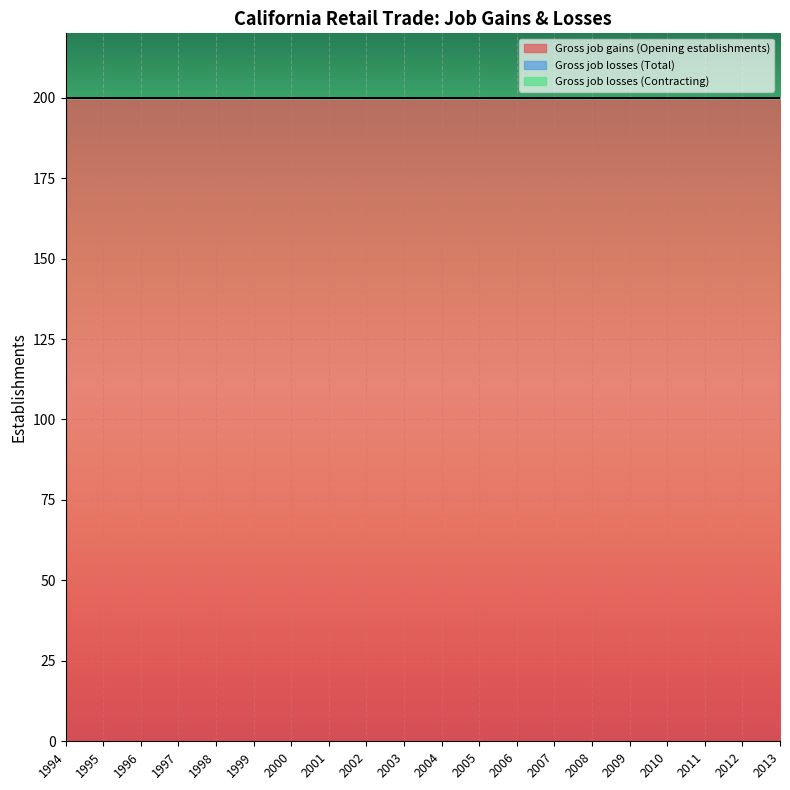

Which series has the widest spread of values?

Gross job gains (Opening establishments)